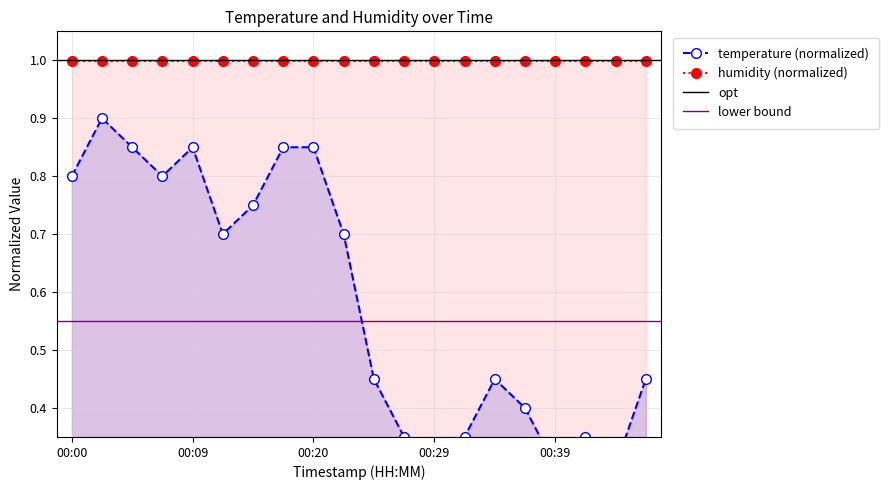

Is it true that the value at 00:12 is 1.2?

False